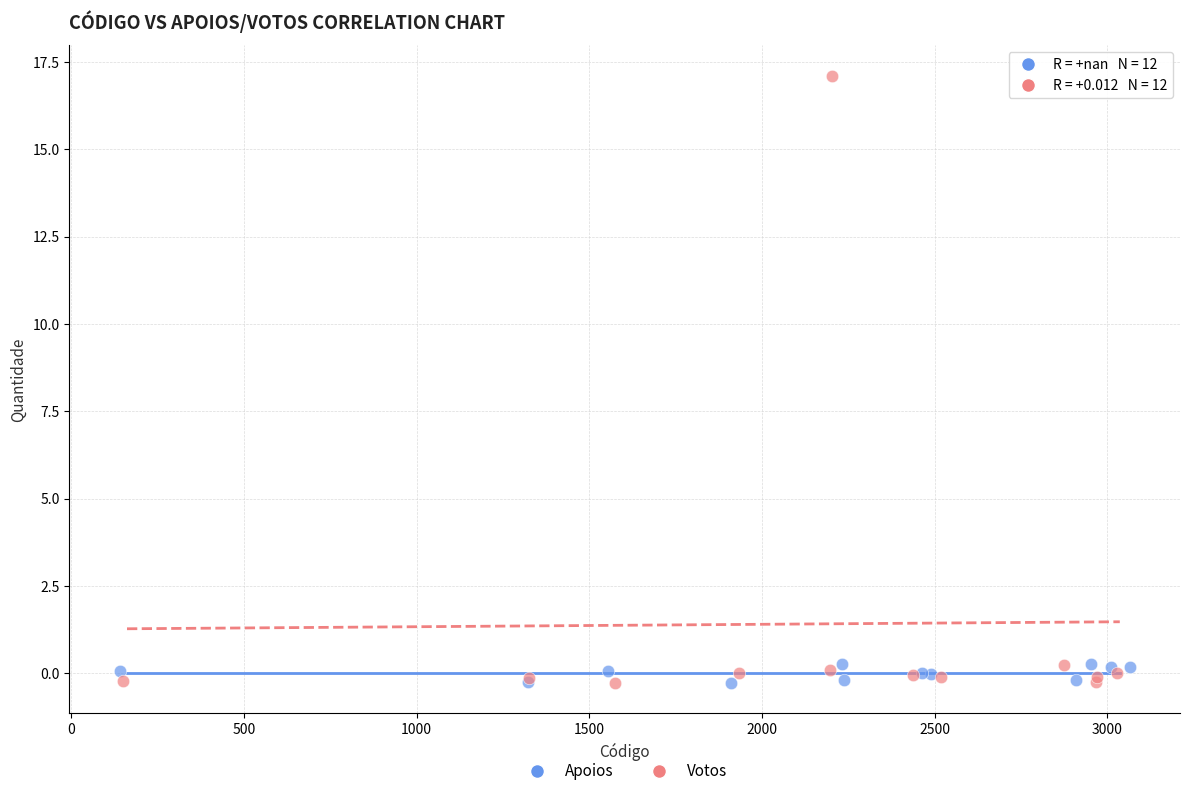

Which series contains the highest Y value?

Votos